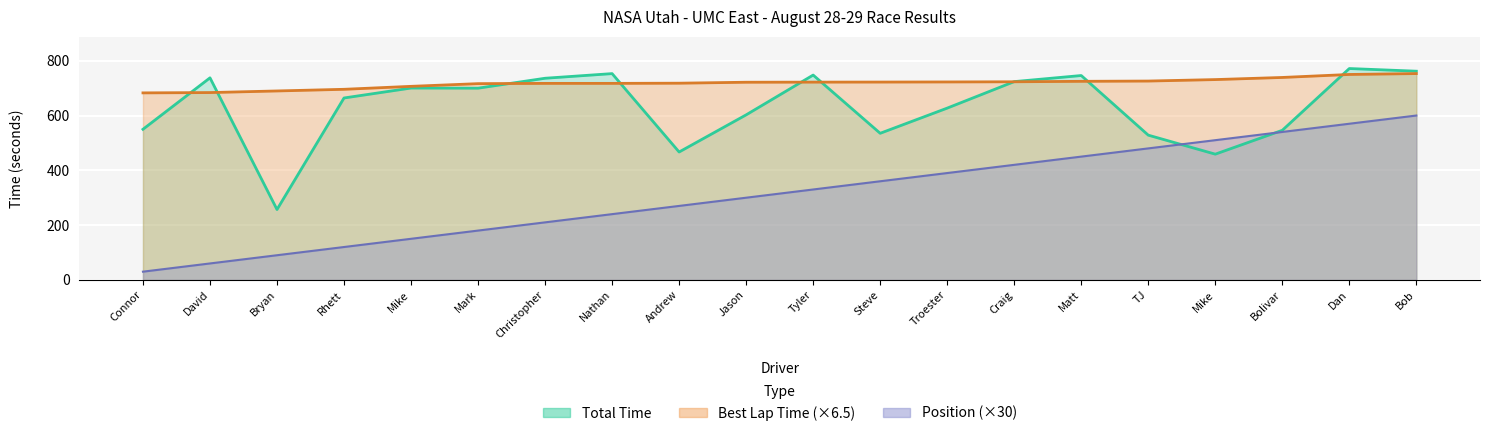

At Bolivar, list the series in order from smallest to largest.

Position, Total Time, Best Lap time